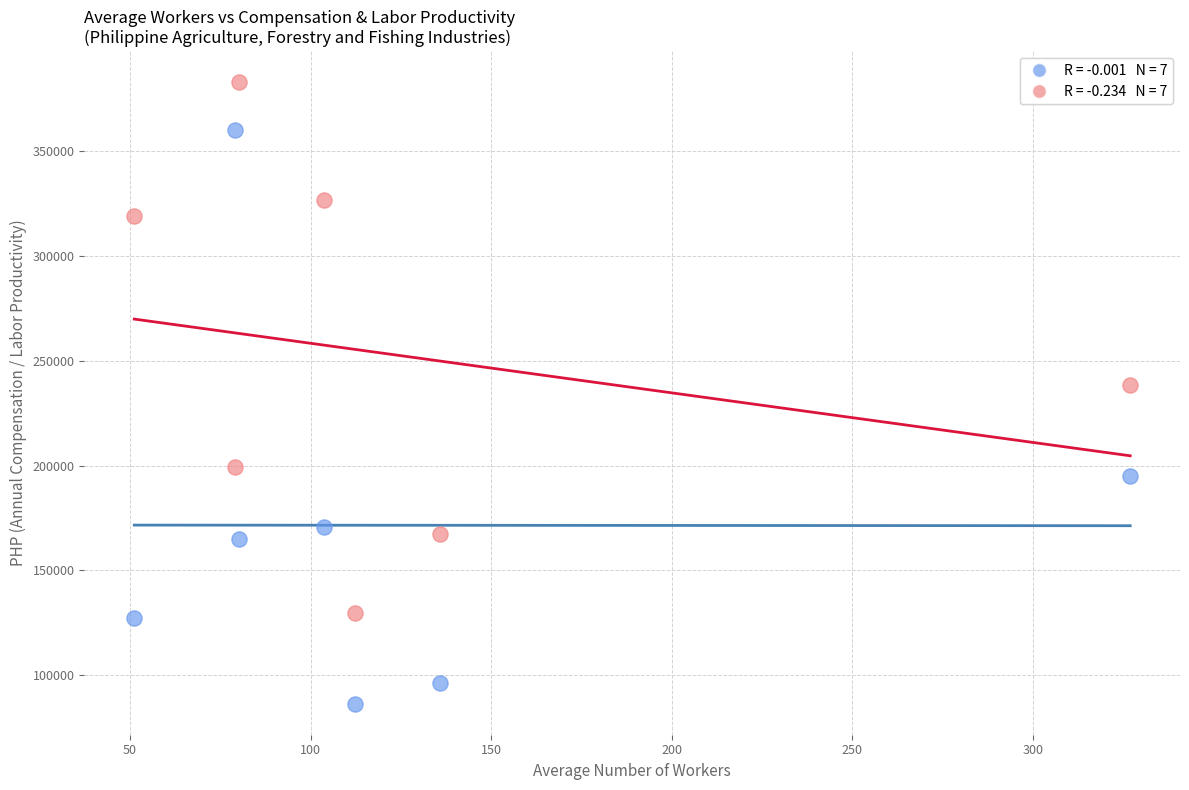

Across all data points, what is the range of Y values (max minus min)?

296527.9